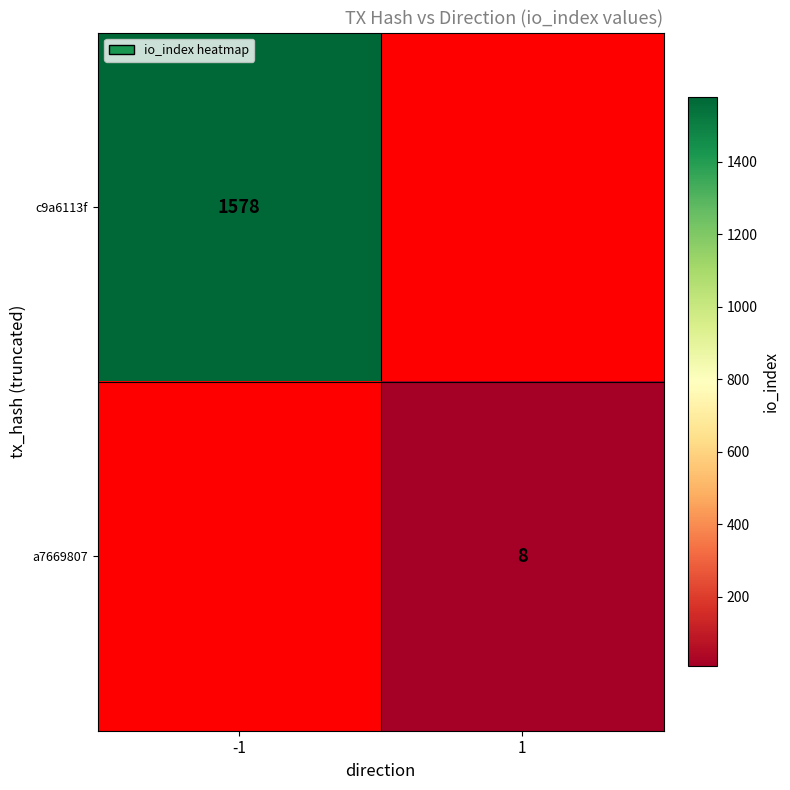

True or false: a7669807 has a value of 3 at 1.

False